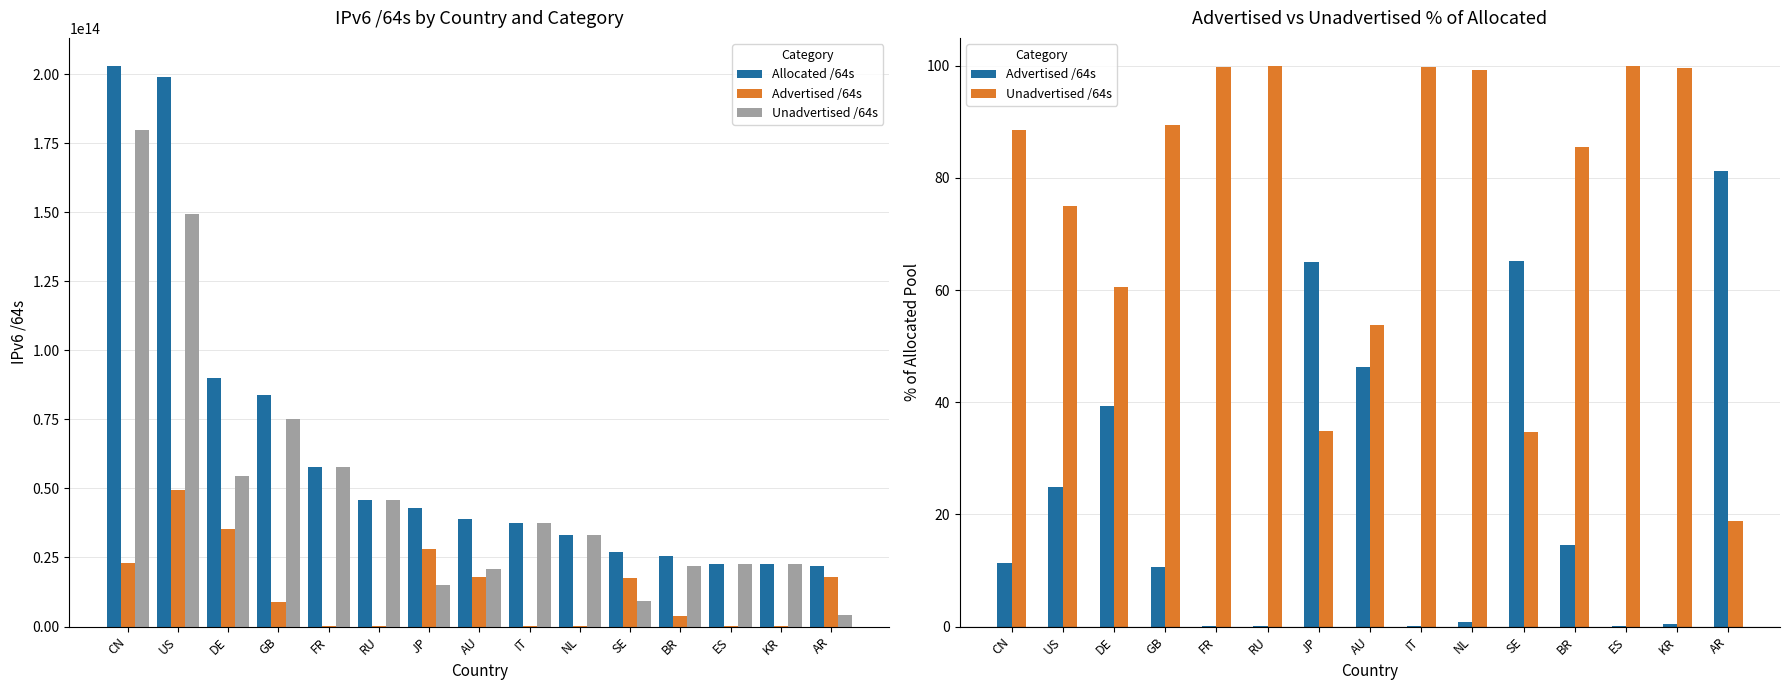

At how many categories does at least one series exceed 27913240054973?

10